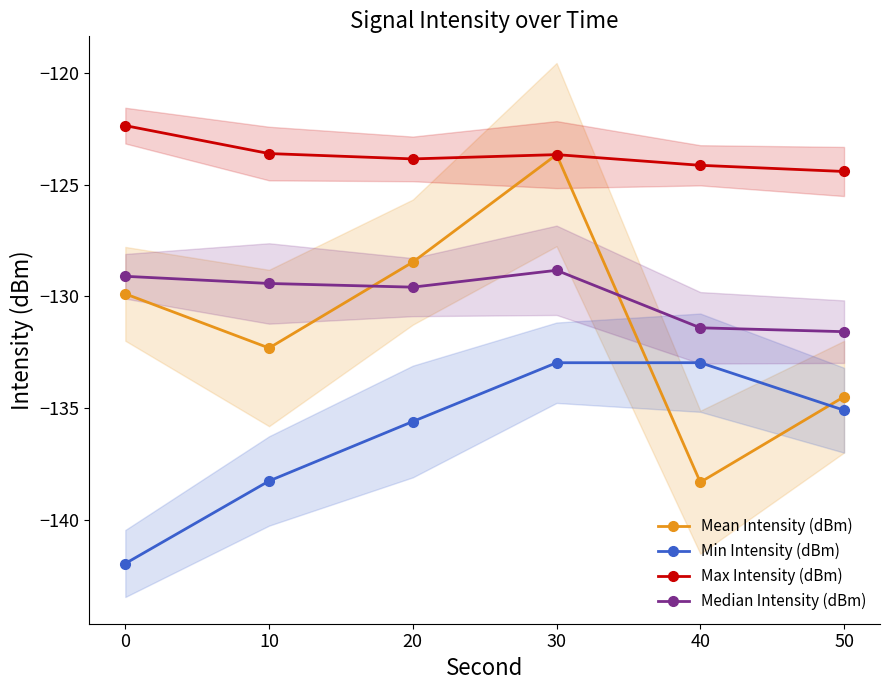

What is the average value of the Median Intensity (dBm) series?

-130.0